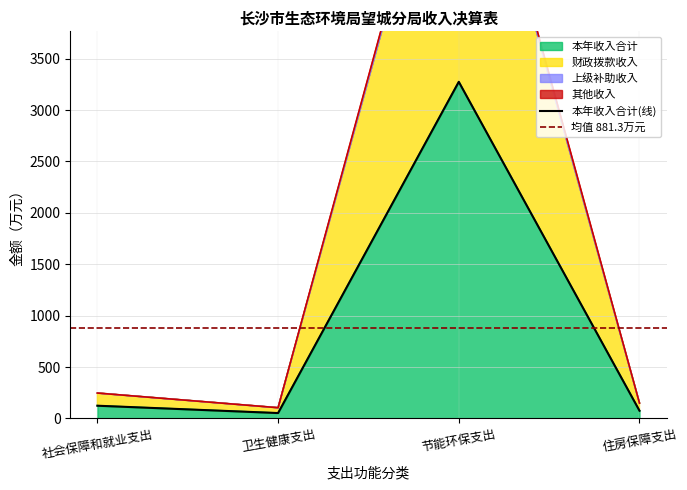

In 本年收入合计, how many points are higher than both neighbors (excluding endpoints)?

1